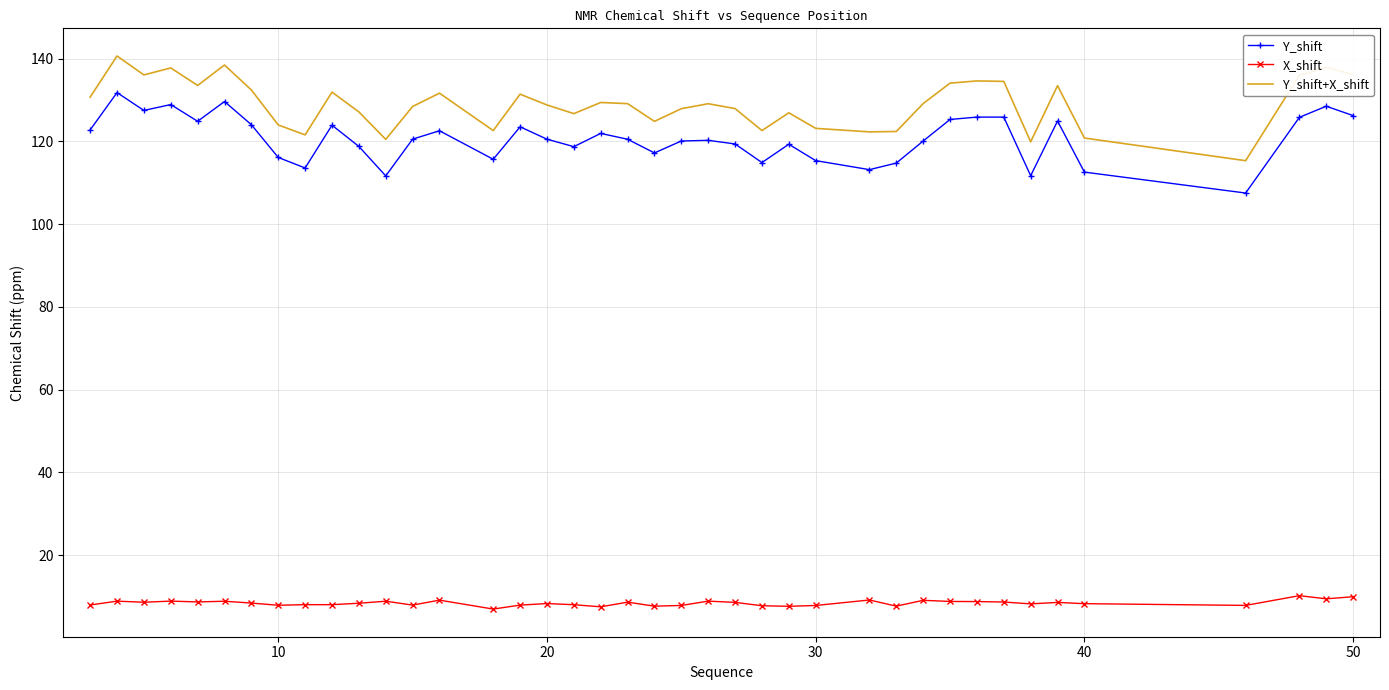

What is the difference between the maximum and minimum values in the Y_shift+X_shift series?

25.3